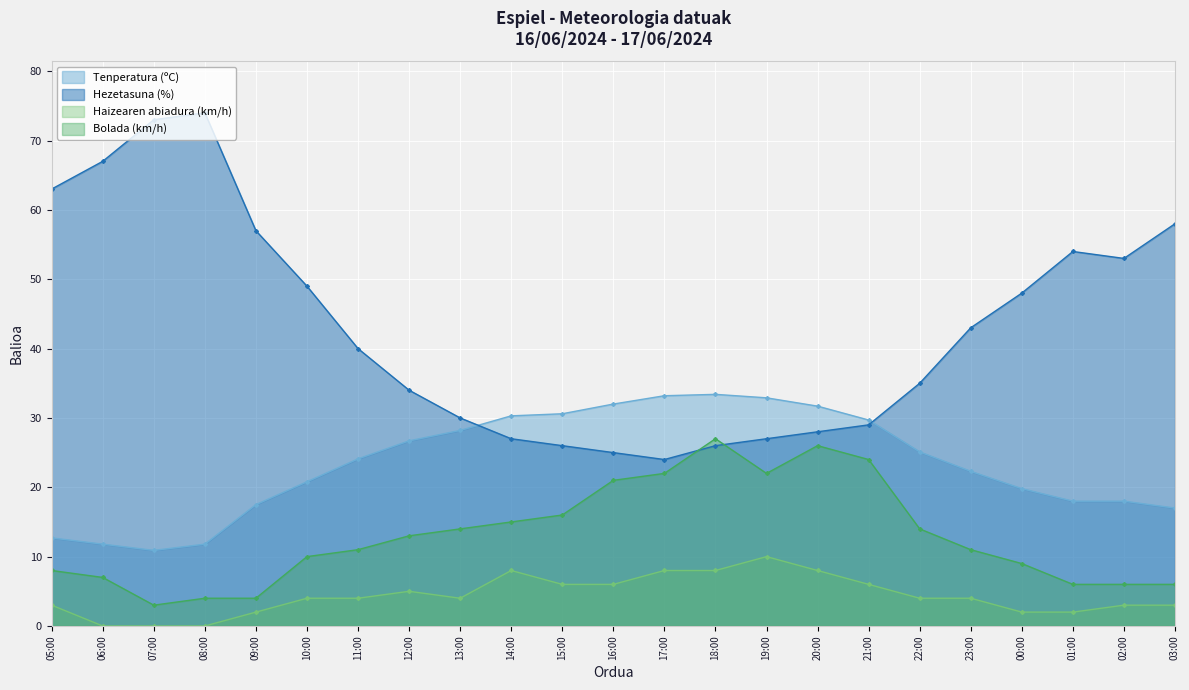

What position from the left is 10:00?

6